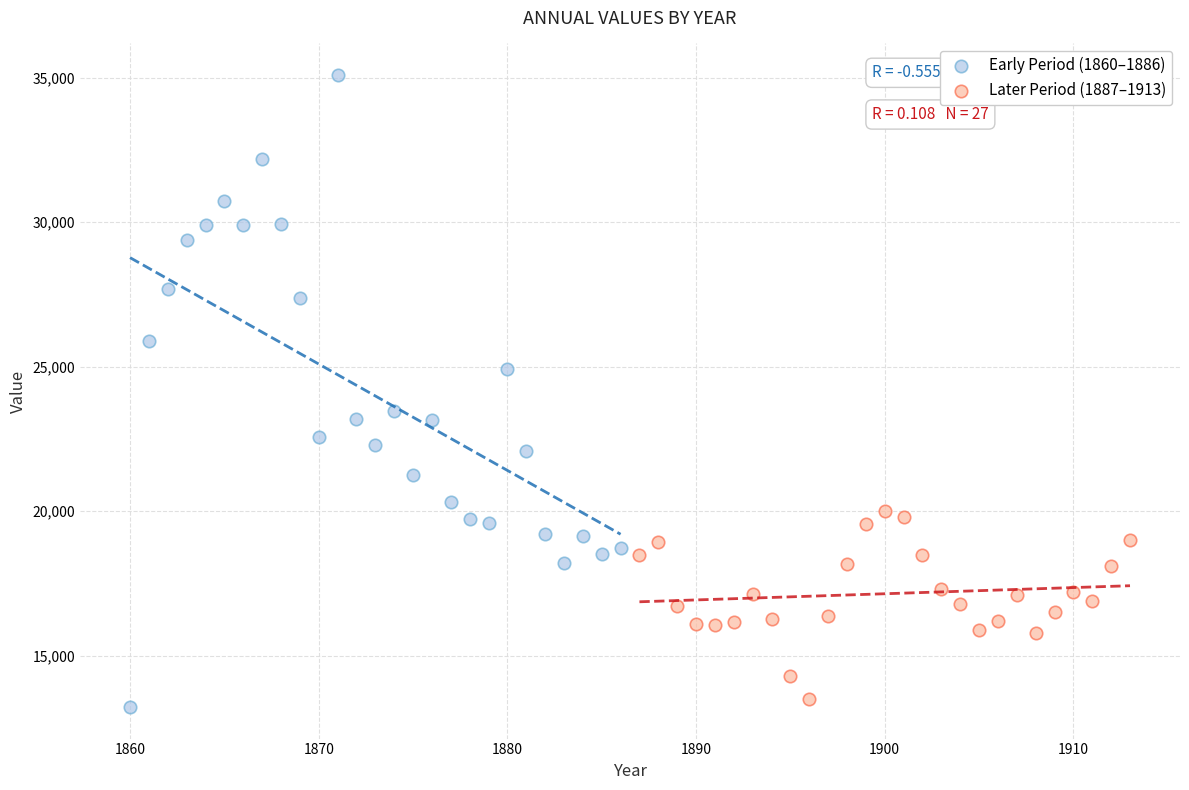

Which series has the largest Y range (max minus min)?

Early Period (1860–1886)